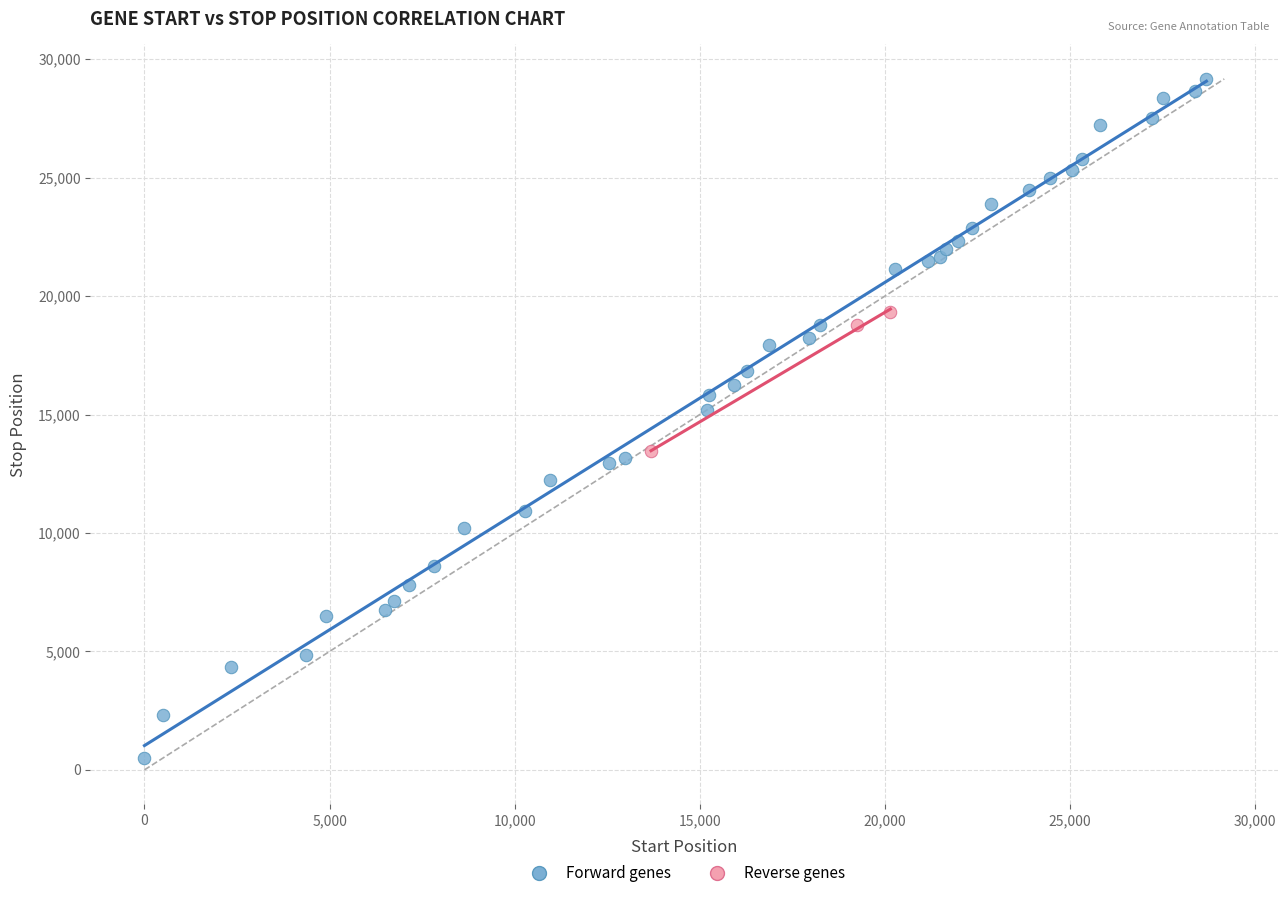

Which series contains the highest Y value?

Forward genes